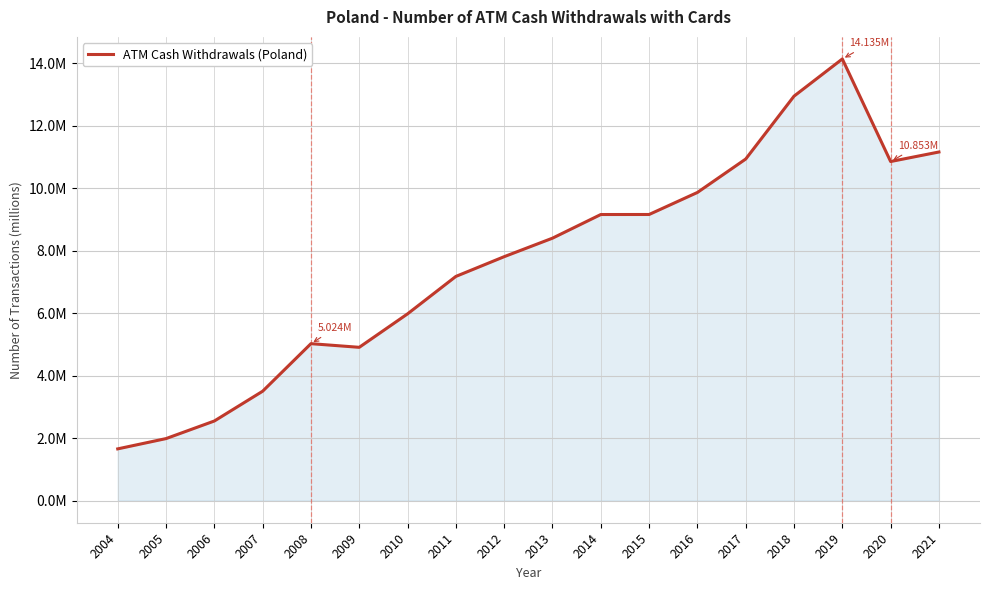

Rank the categories by value from highest to lowest.

2019, 2018, 2021, 2017, 2020, 2016, 2015, 2014, 2013, 2012, 2011, 2010, 2008, 2009, 2007, 2006, 2005, 2004